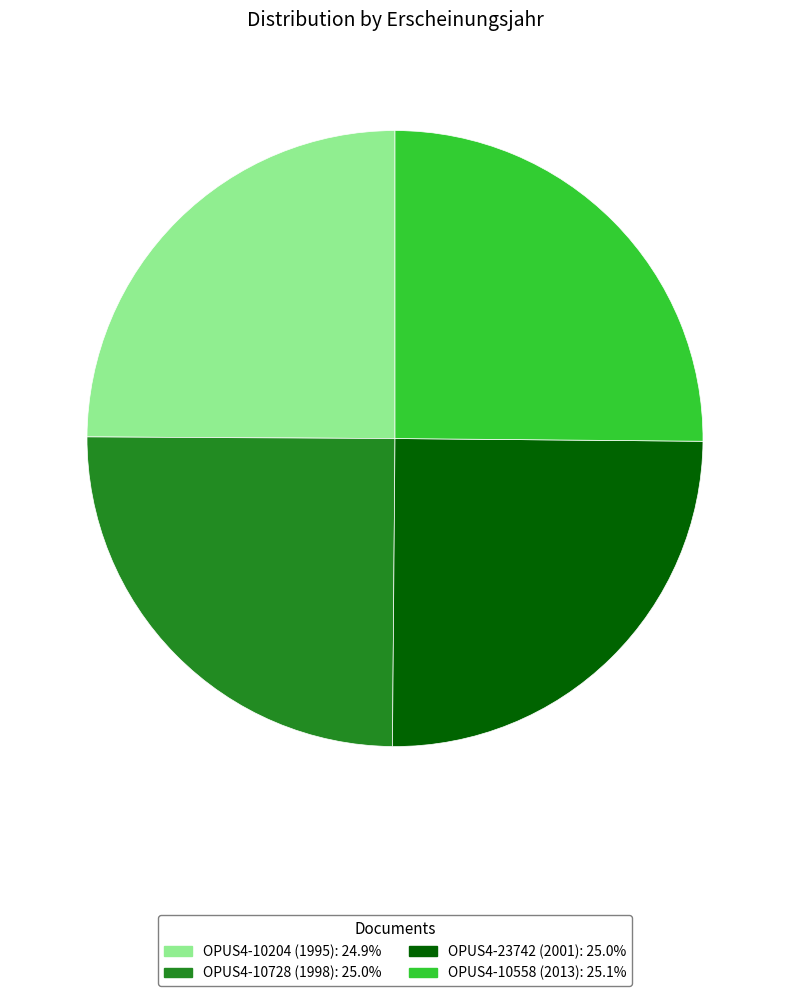

How many slices are in this pie chart?

4